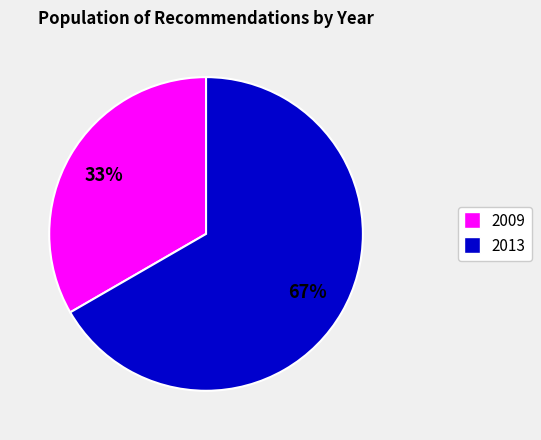

How many slices are in this pie chart?

2